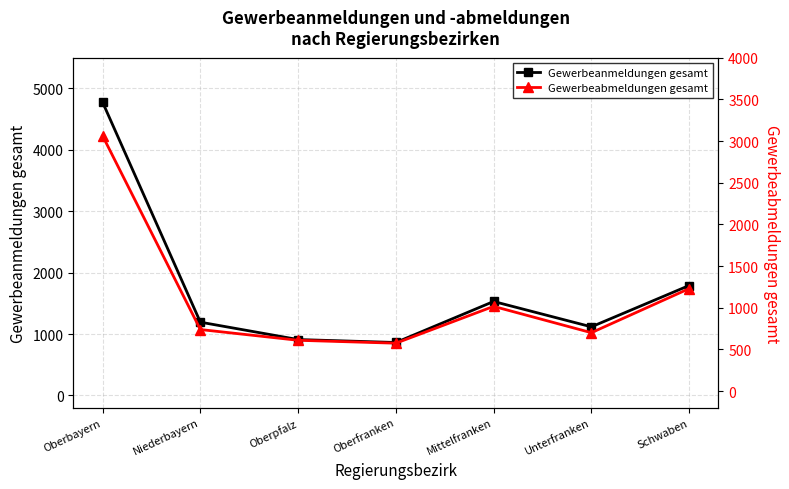

How many interior local valleys does the Gewerbeabmeldungen gesamt series have?

2